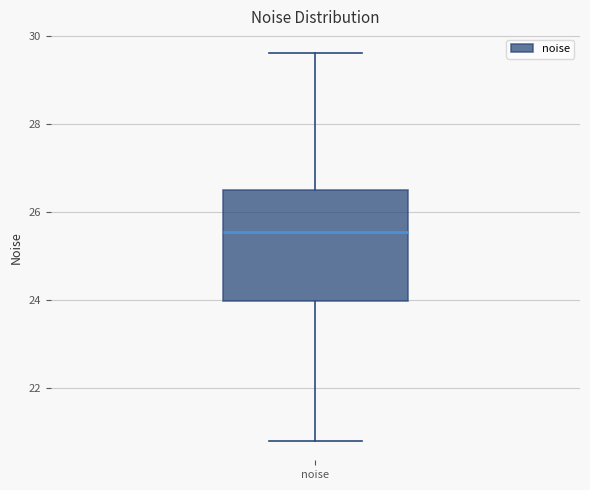

Transcribe this box plot: give where the median line is, the range the box spans, and where the two whiskers end, as read against the y-axis. The values are not printed on the chart, so give them approximately, as read against the axis.

median 25.6, box 24.0 to 26.4, whiskers 20.8 to 29.6